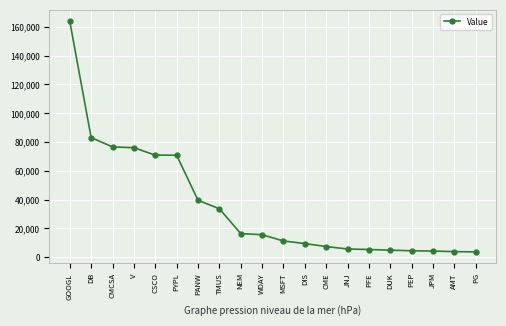

What is the smallest value displayed?

3738